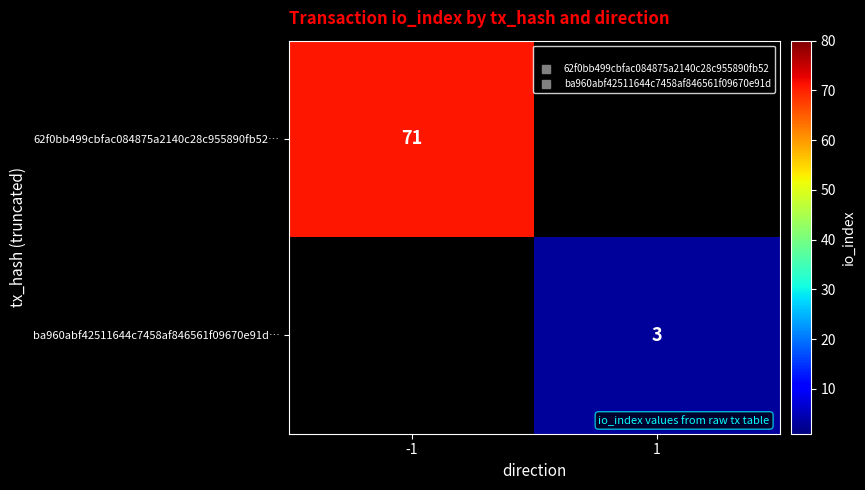

The value of ba960abf42511644c7458af846561f09670e91d… at 1 is 4.6. True or false?

False